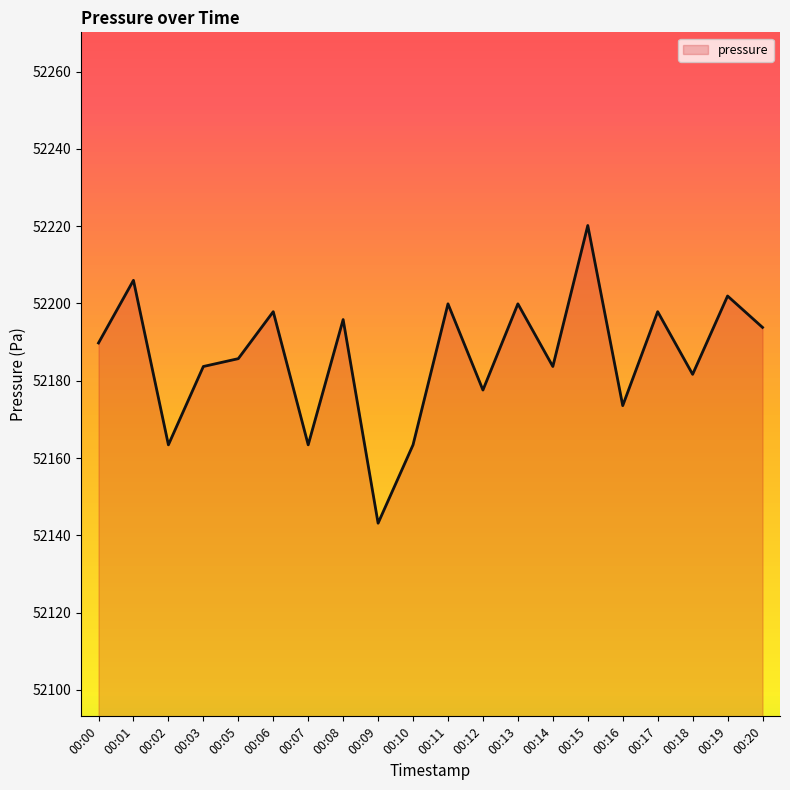

Reading right to left, extract all data points from this chart.

52193.8	52201.9	52181.7	52197.9	52173.6	52220.2	52183.7	52199.9	52177.6	52199.9	52163.4	52143.1	52195.8	52163.4	52197.9	52185.7	52183.7	52163.4	52206.0	52189.8